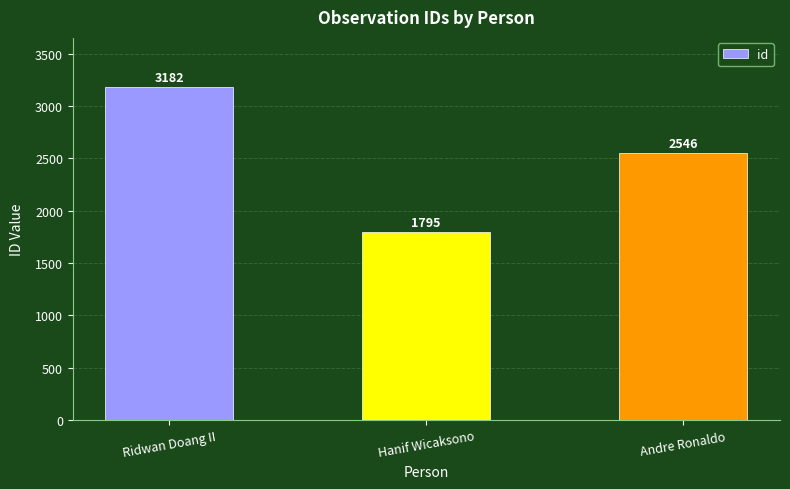

What is the sum of all values?

7523